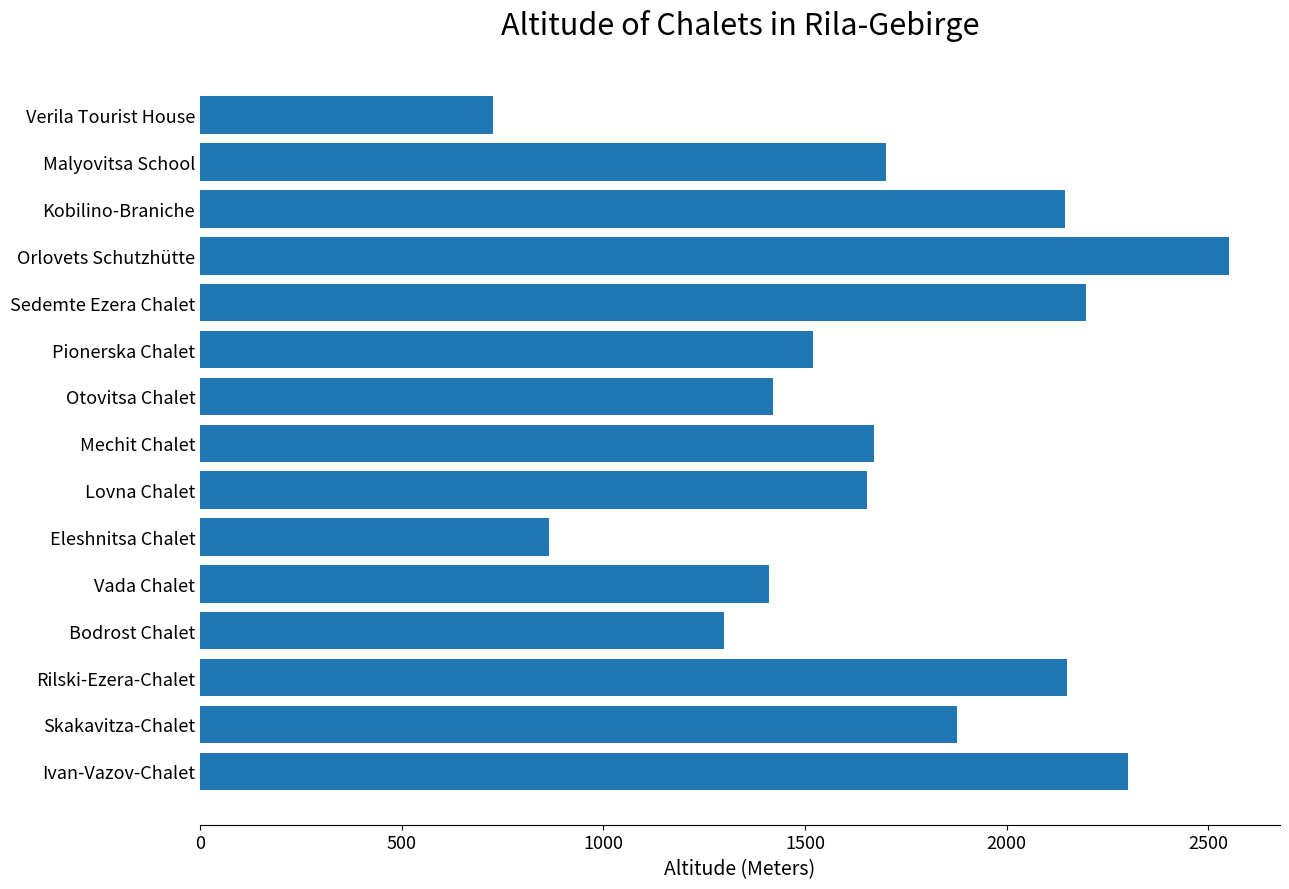

What is the ratio of the value at Sedemte Ezera Chalet to the value at Rilski-Ezera-Chalet?

1.0